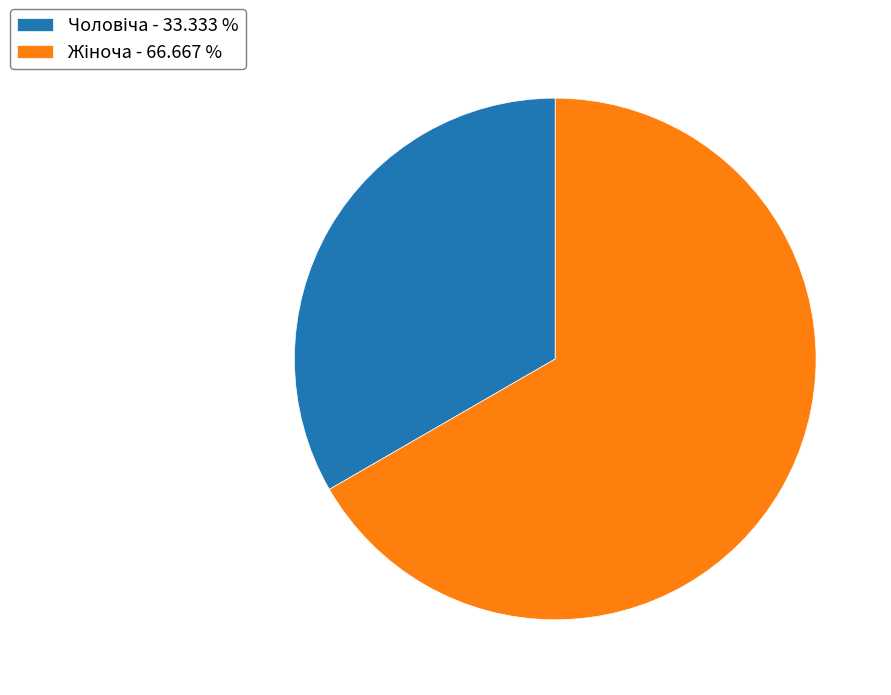

Is there a majority slice in this chart?

Yes